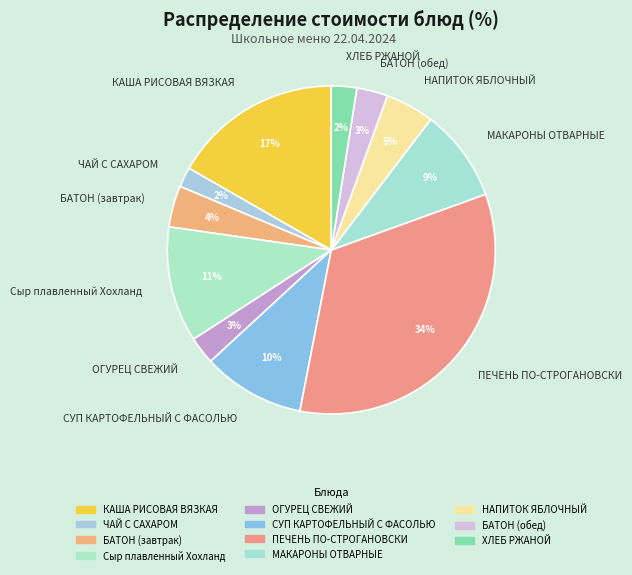

Do ОГУРЕЦ СВЕЖИЙ and ЧАЙ С САХАРОМ together represent more than half of the pie?

No